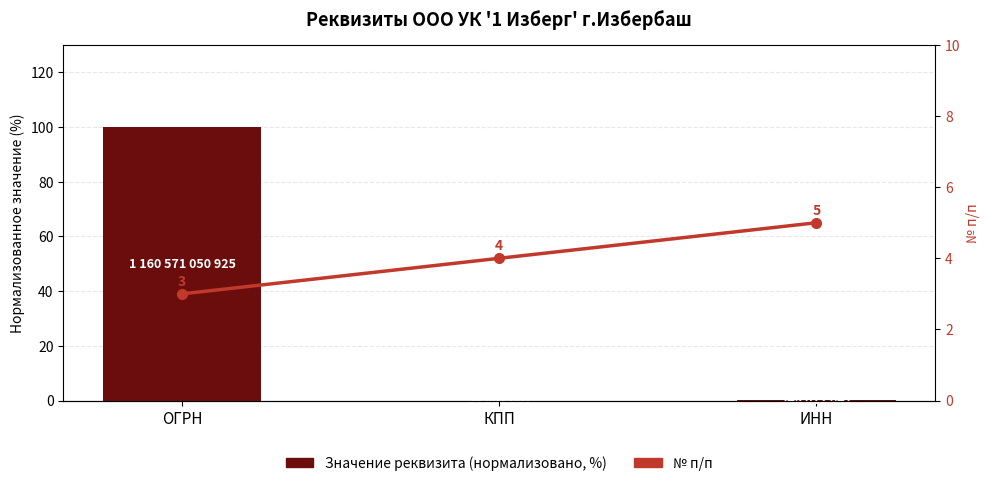

At which label is Значение реквизита (нормализовано, %) closest to 50?

ИНН